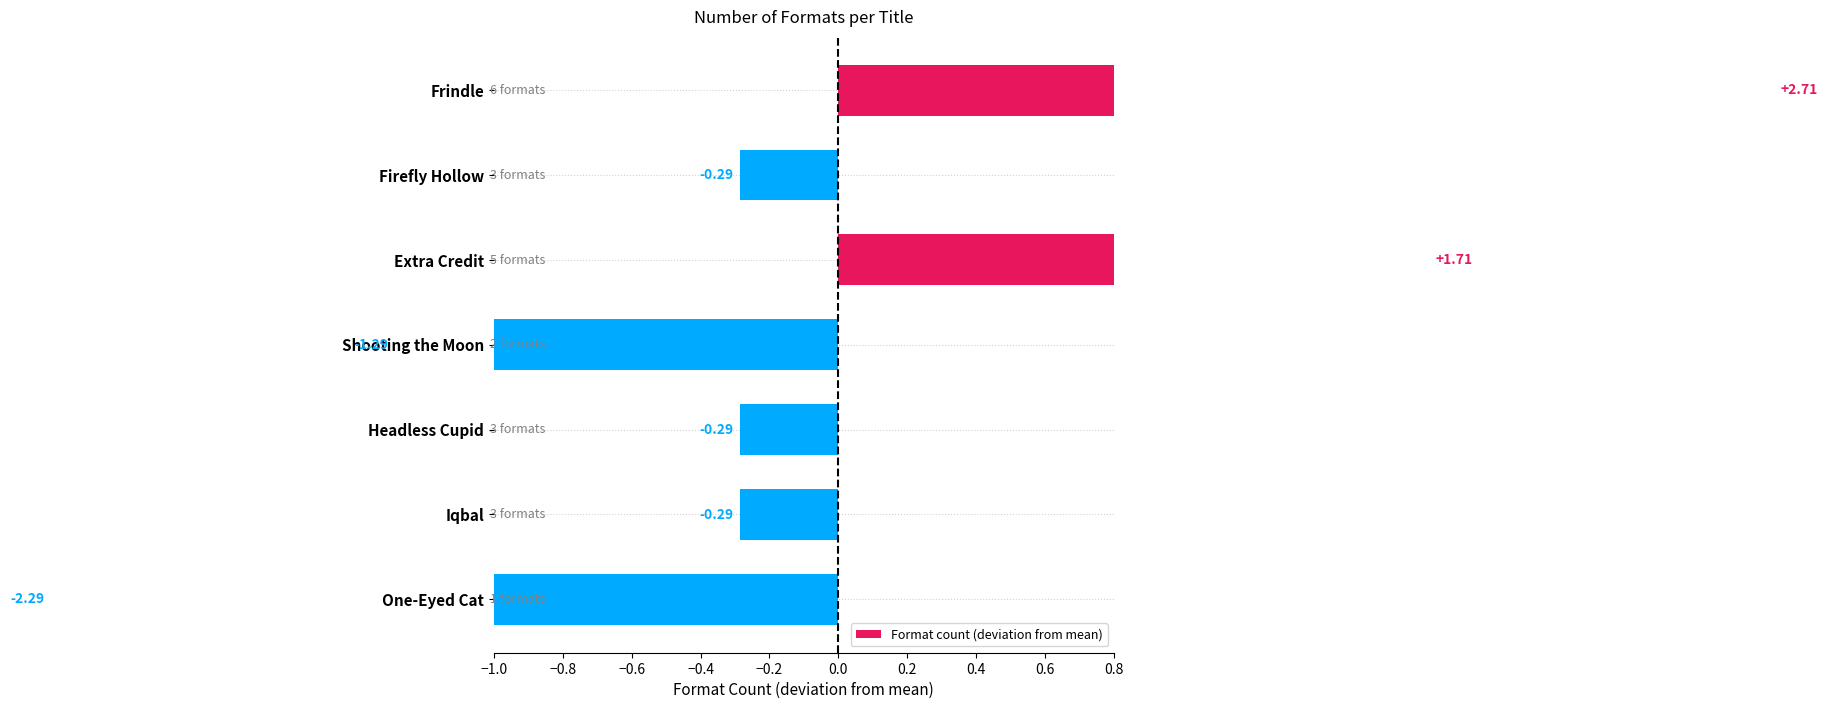

Is it true that the value at Firefly Hollow is -0.4?

False